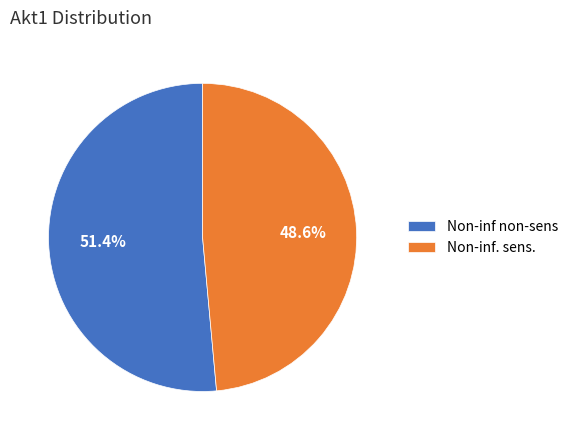

Is Non-inf non-sens the majority of the pie?

Yes